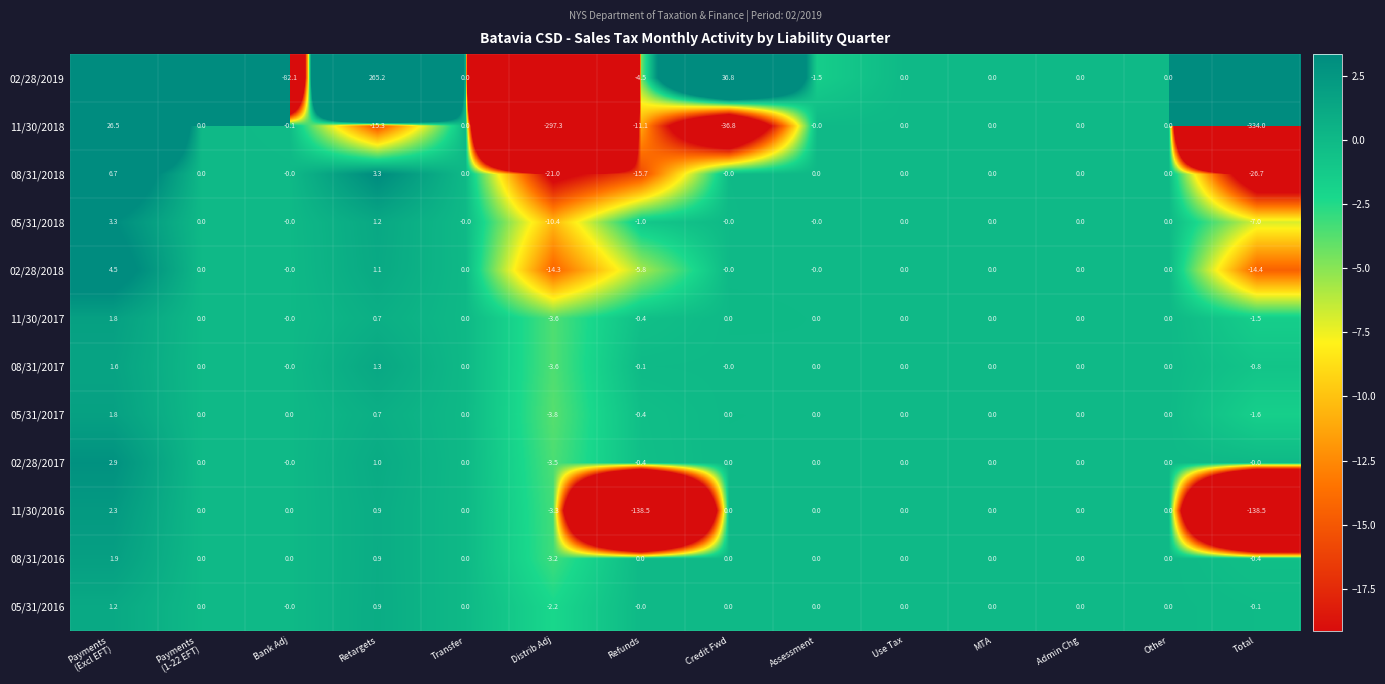

At which label is 02/28/2018 closest to -4?

Refunds